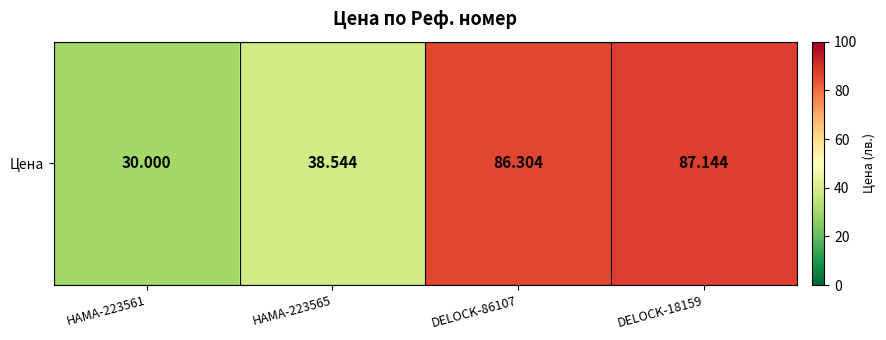

What is the average value?

60.5